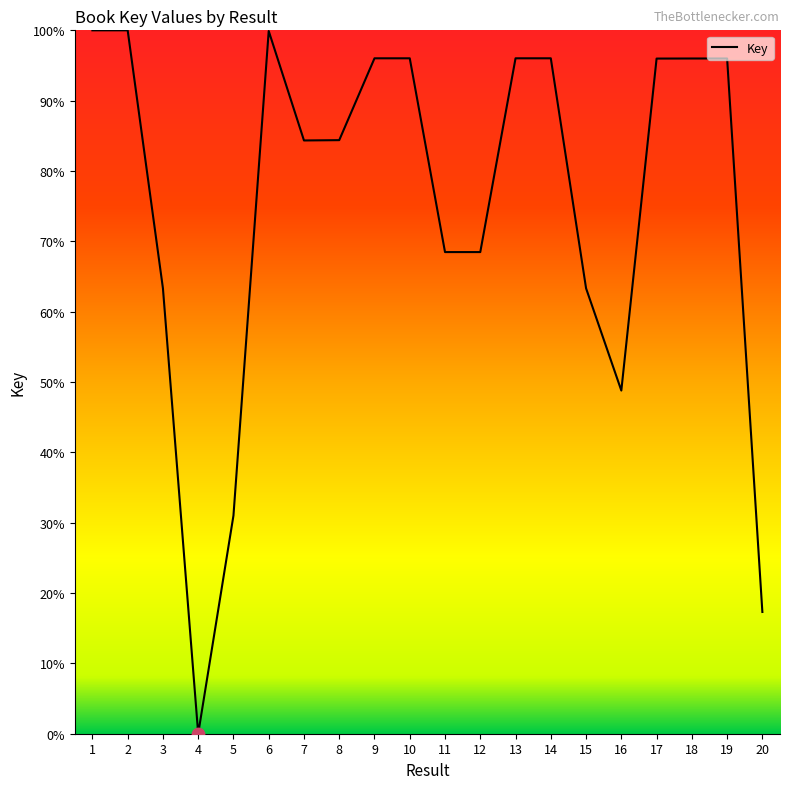

Between 7 and 15, which is larger?

7